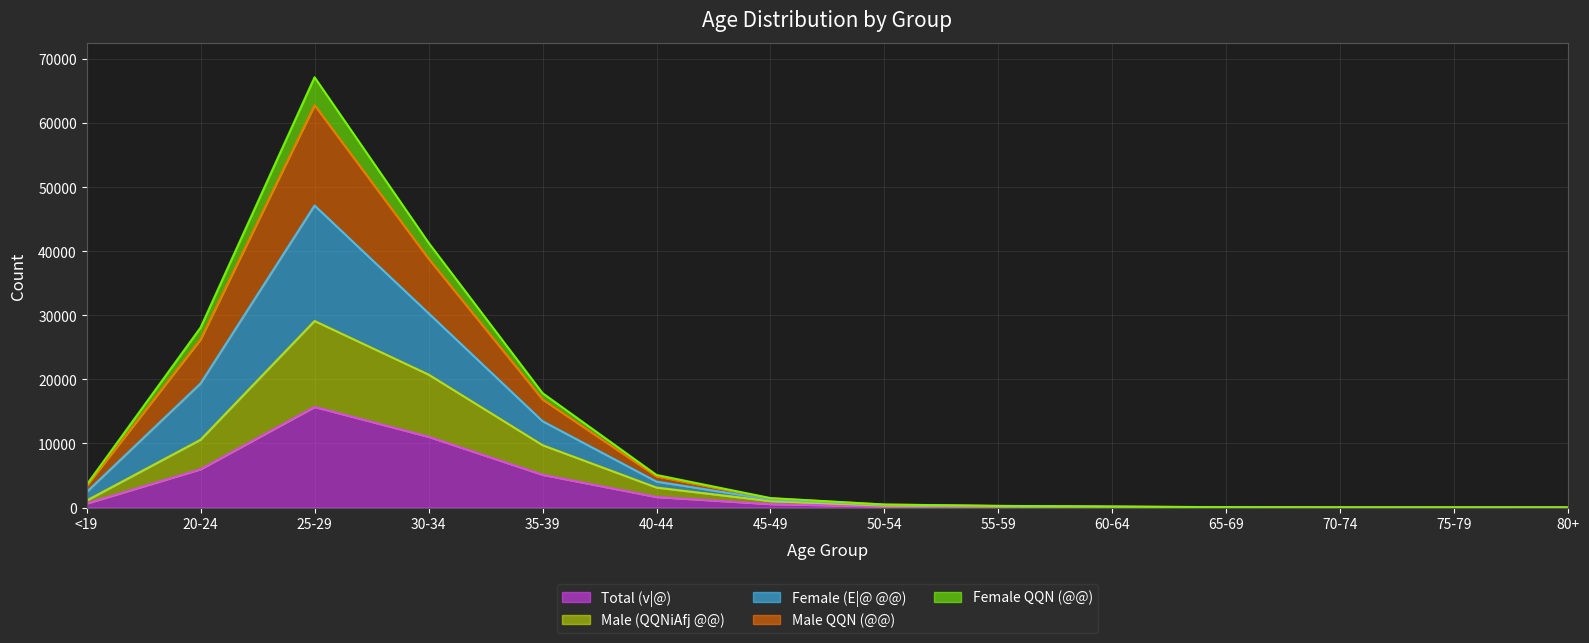

At which label is Male QQN (@@) closest to 31402?

20-24